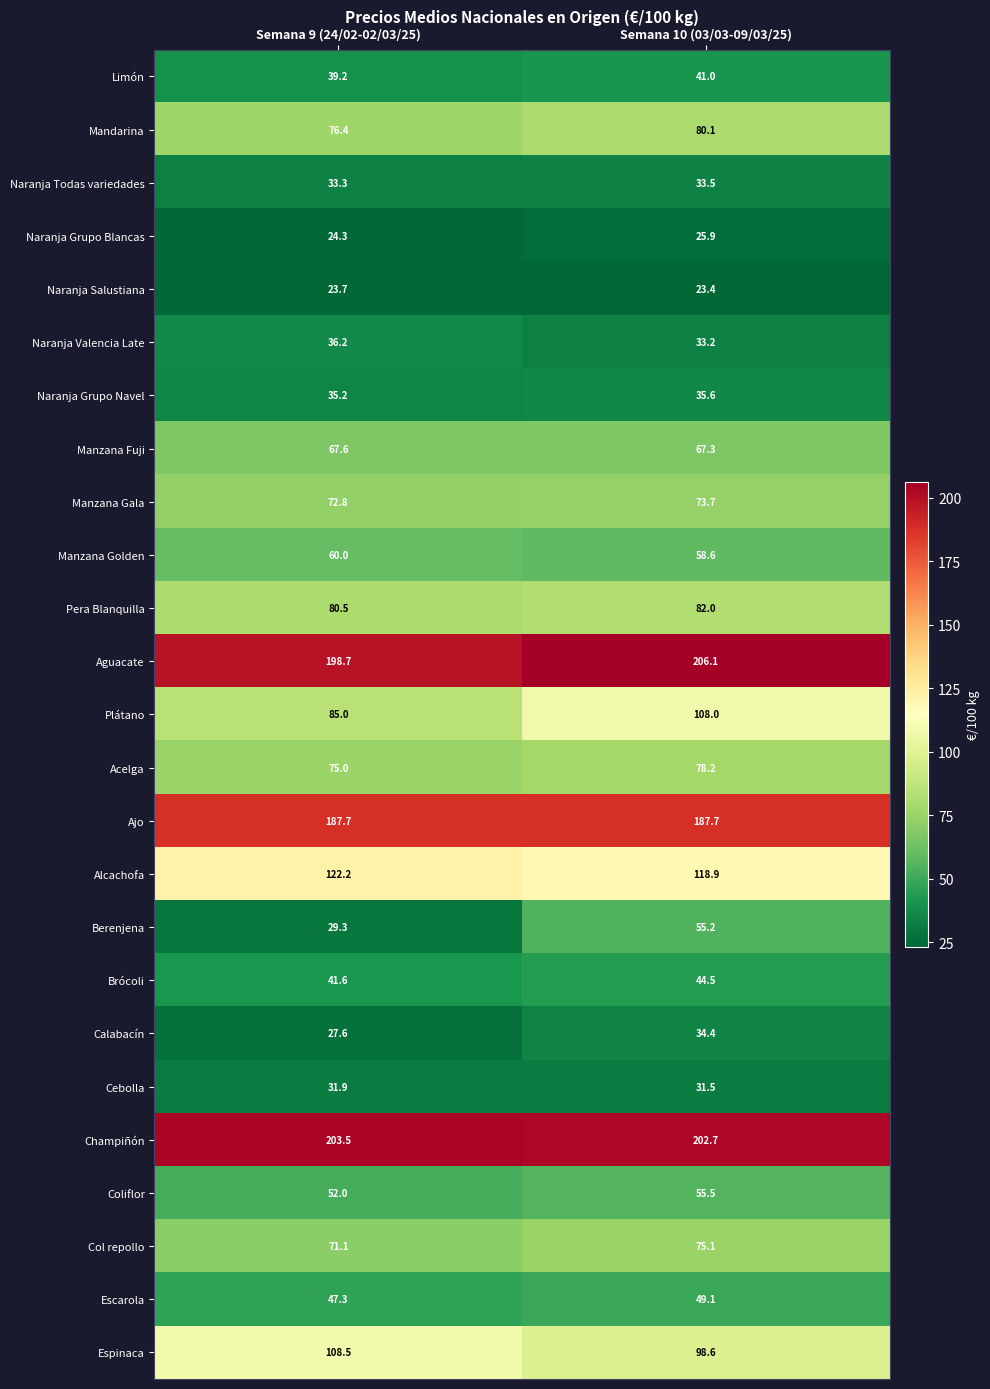

The value of Brócoli at Semana 9 (24/02-02/03/25) is 18.2. True or false?

False